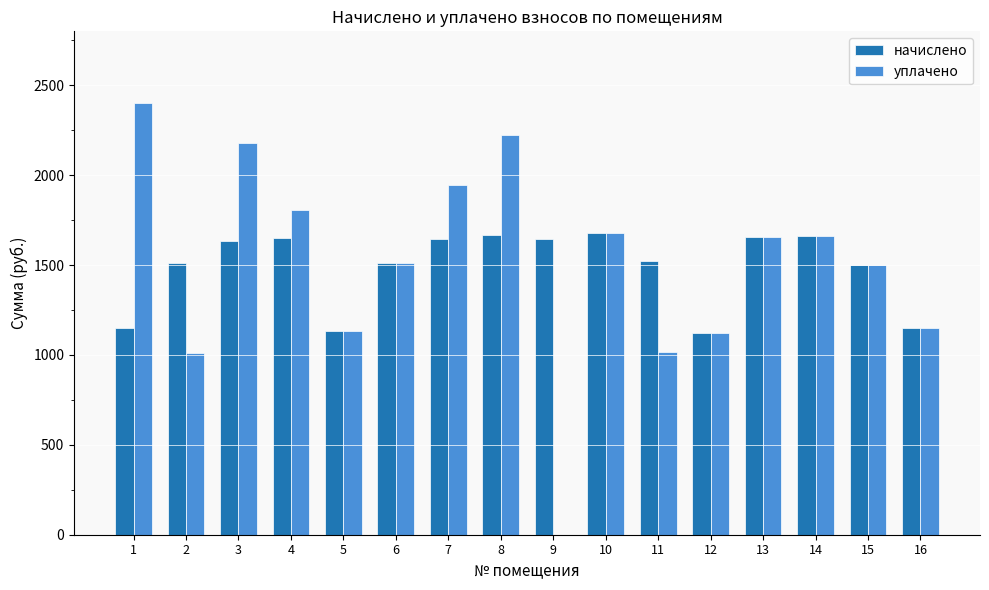

Between 4 and 7, which series saw the biggest shift?

уплачено